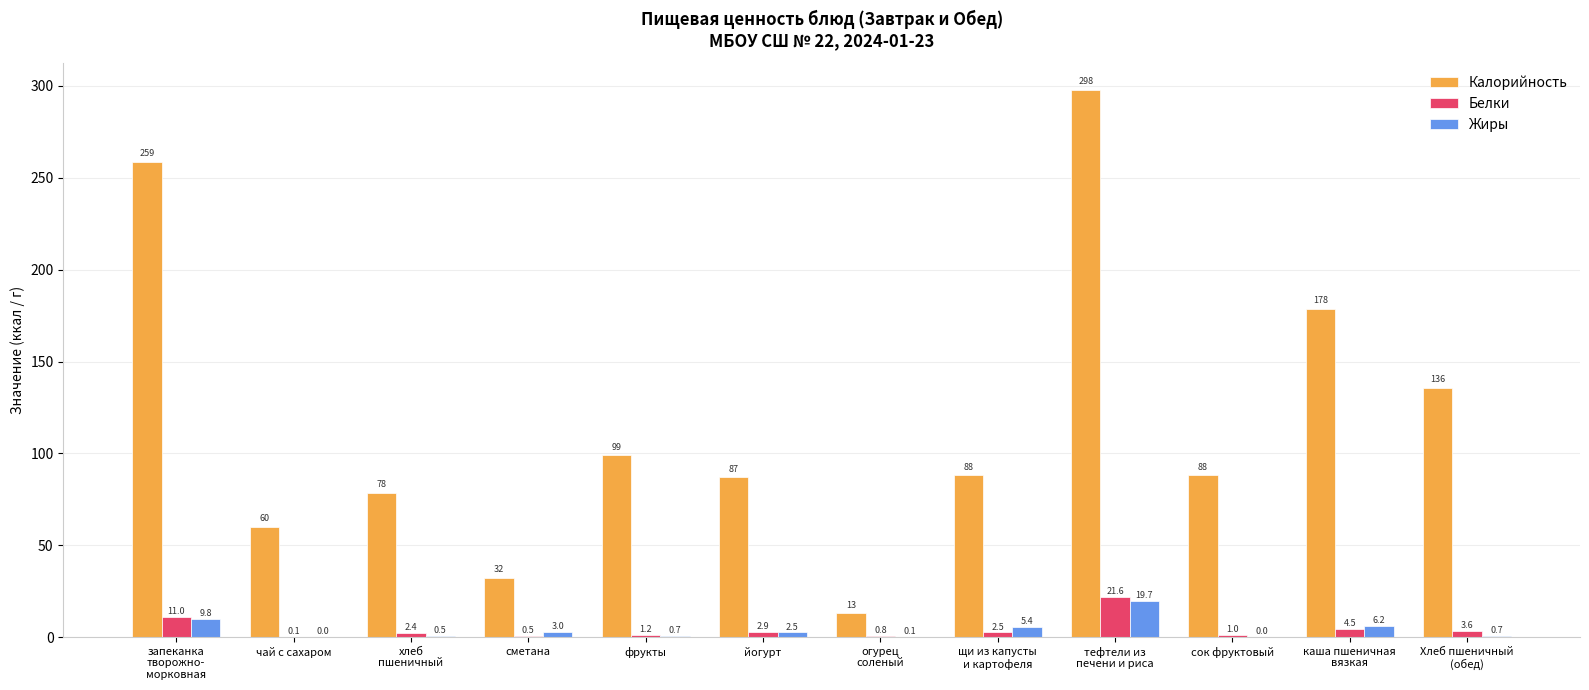

How many groups of bars are there?

12